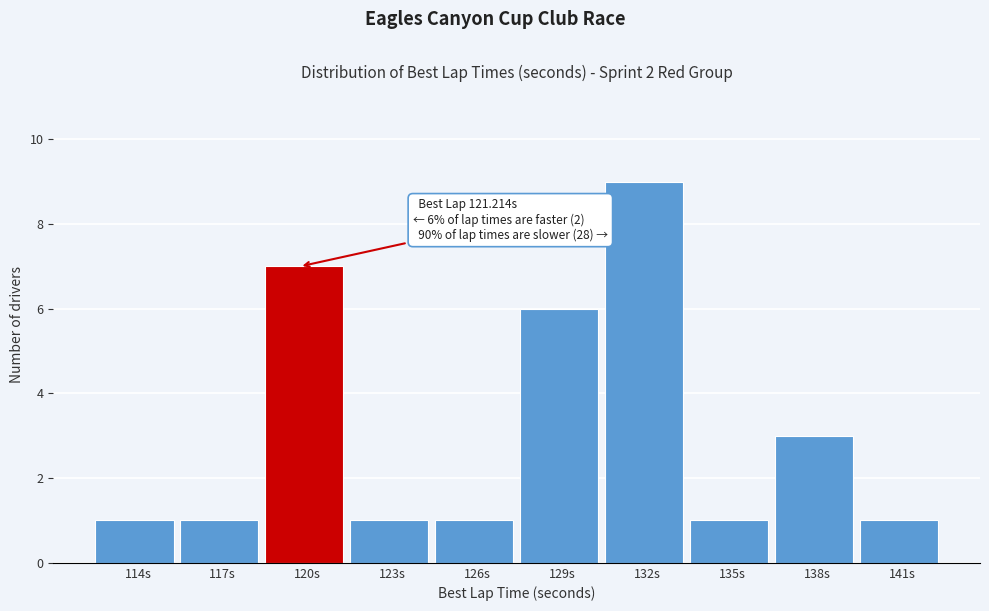

Reading left to right, list all the values displayed in this chart.

1	1	7	1	1	6	9	1	3	1